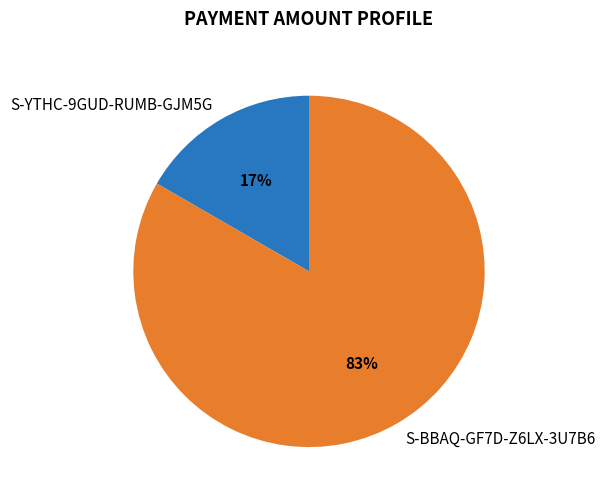

To the nearest percent, what is the average slice percentage?

50%